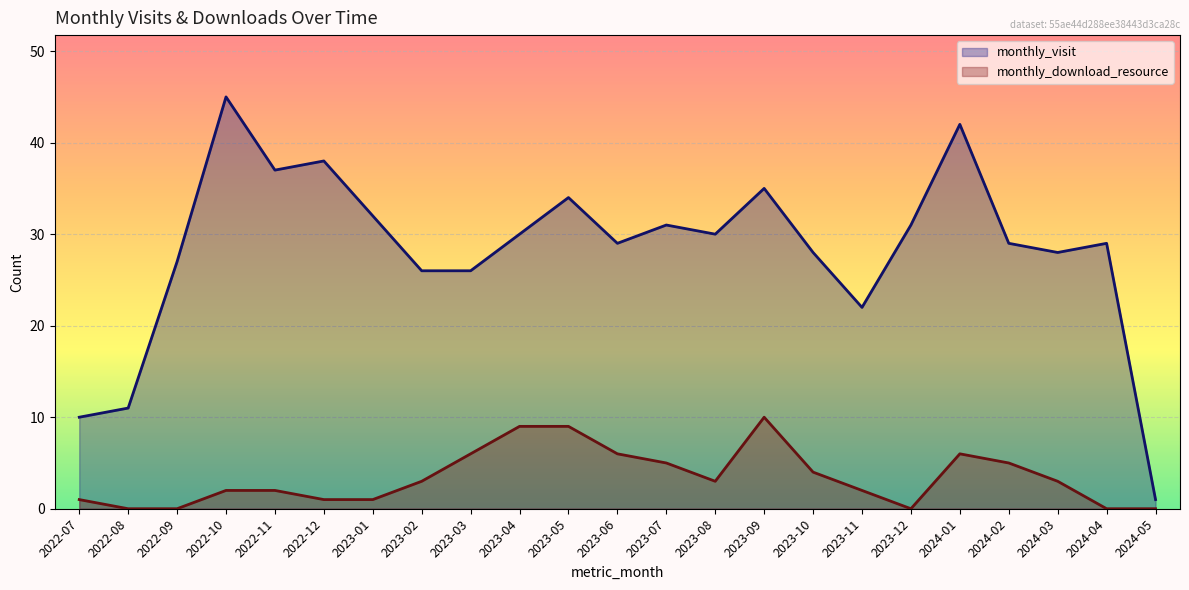

In monthly_visit, how many points are lower than both neighbors (excluding endpoints)?

5